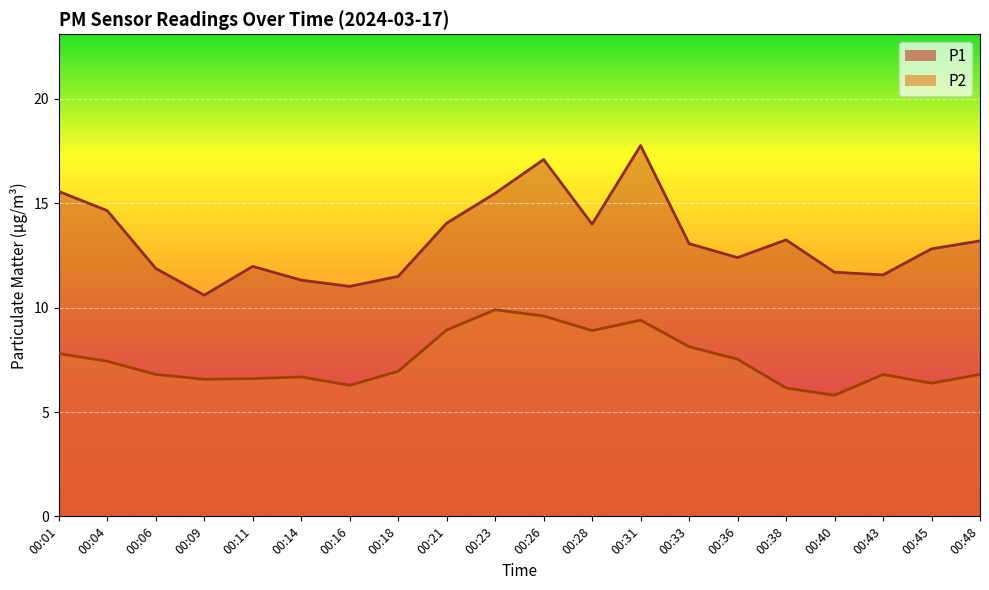

How many interior local valleys does the P1 series have?

5